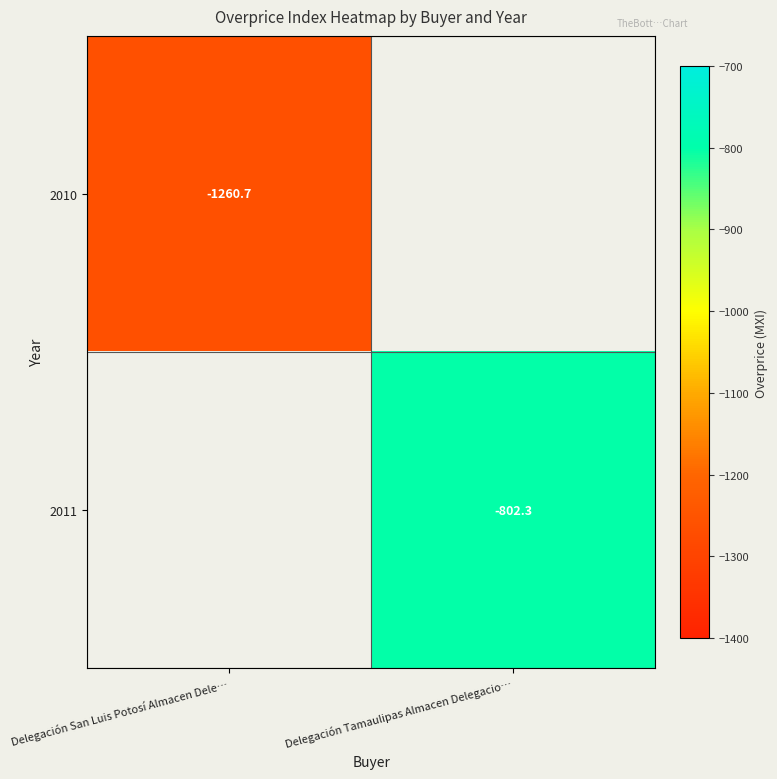

Is the value of 2010 at Delegación San Luis Potosí Almacen Dele… greater than the value of 2011 at Delegación Tamaulipas Almacen Delegacio…?

No